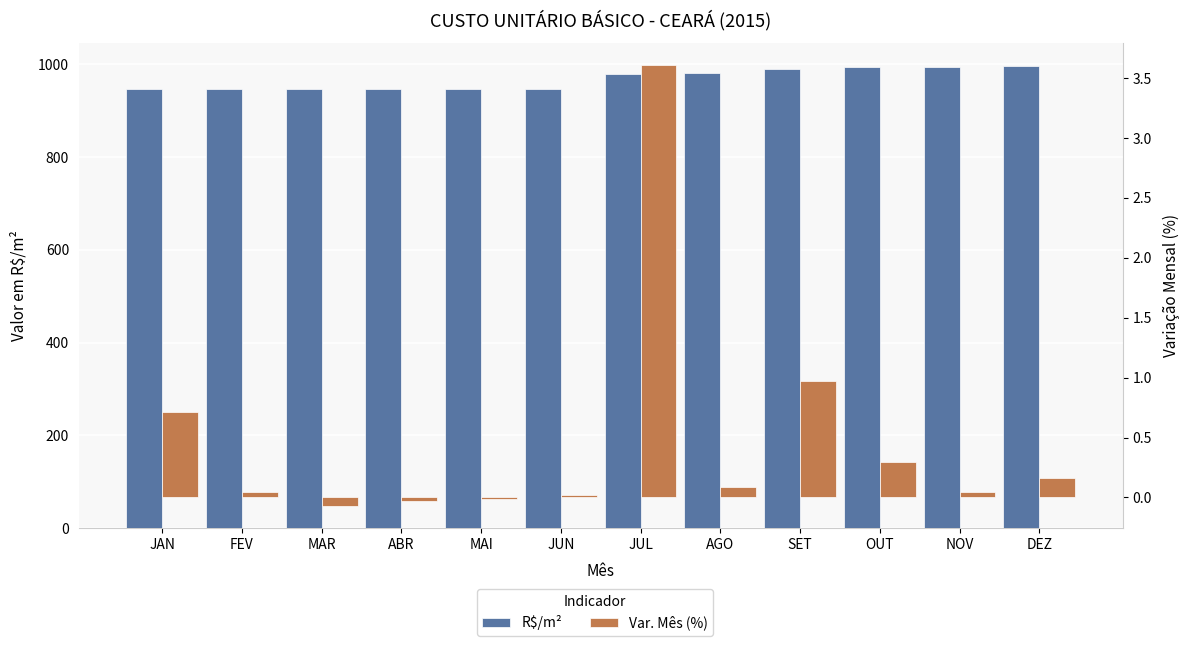

Is it true that R$/m² equals 689.7 at SET?

False